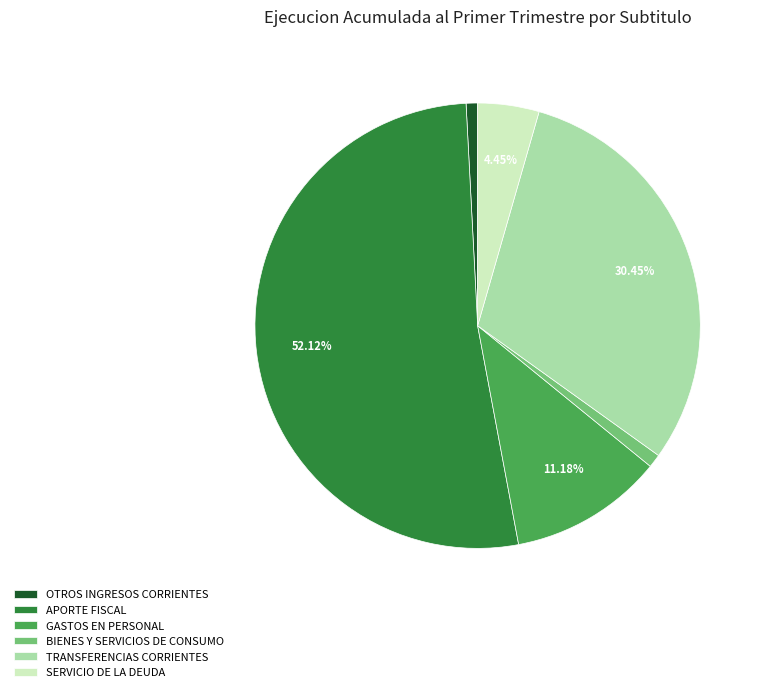

True or false: GASTOS EN PERSONAL accounts for 11% of the total.

True